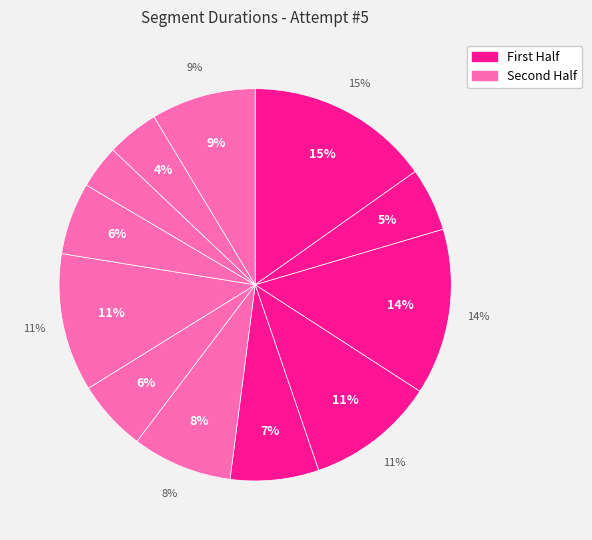

How many slices are in this pie chart?

12